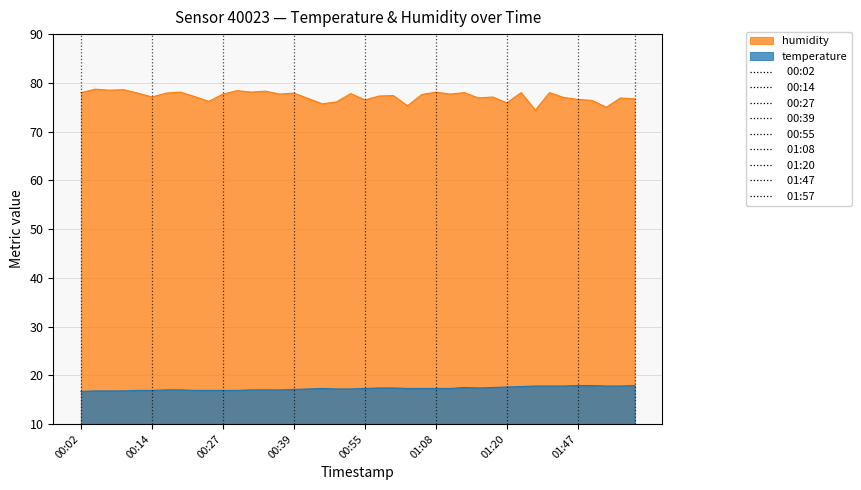

Reading left to right, list all the values displayed in this chart.

temperature: 16.7	16.8	16.8	16.8	16.9	16.9	17.0	17.0	16.9	16.9	16.9	16.9	17.0	17.0	17.0	17.1	17.2	17.3	17.2	17.2	17.3	17.4	17.4	17.3	17.3	17.3	17.3	17.5	17.4	17.5	17.6	17.7	17.8	17.8	17.8	17.9	17.9	17.8	17.8	17.9
humidity: 78.0	78.7	78.5	78.6	77.9	77.1	77.9	78.1	77.2	76.2	77.7	78.4	78.1	78.3	77.7	77.9	76.8	75.7	76.1	77.8	76.5	77.3	77.4	75.3	77.6	78.1	77.7	78.0	76.9	77.1	75.9	78.0	74.4	78.0	77.0	76.6	76.4	75.0	76.9	76.7